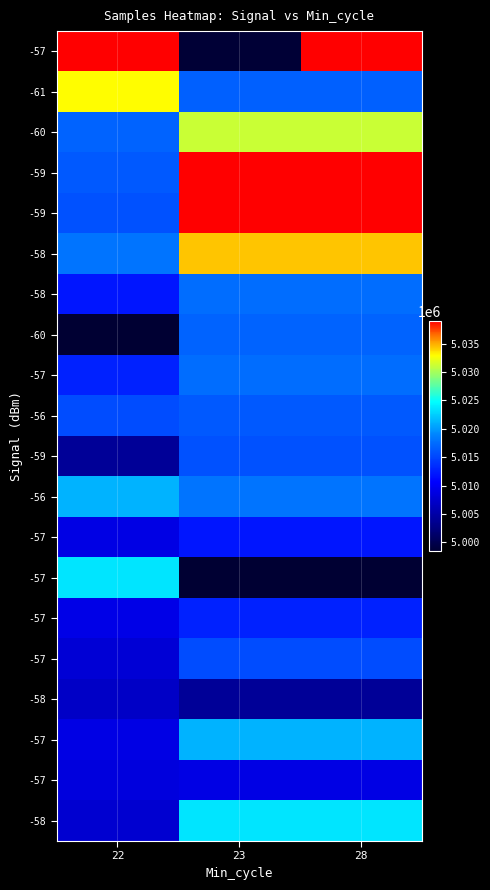

Between 22 and 23, which is larger?

22